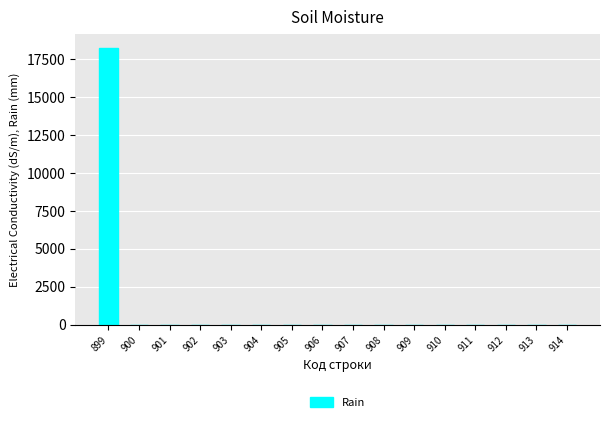

Reading right to left, list all the values displayed in this chart.

914=0.0	913=0.0	912=0.0	911=0.0	910=0.0	909=0.0	908=0.0	907=0.0	906=0.0	905=0.0	904=0.0	903=0.0	902=0.0	901=0.0	900=0.0	899=18258.4